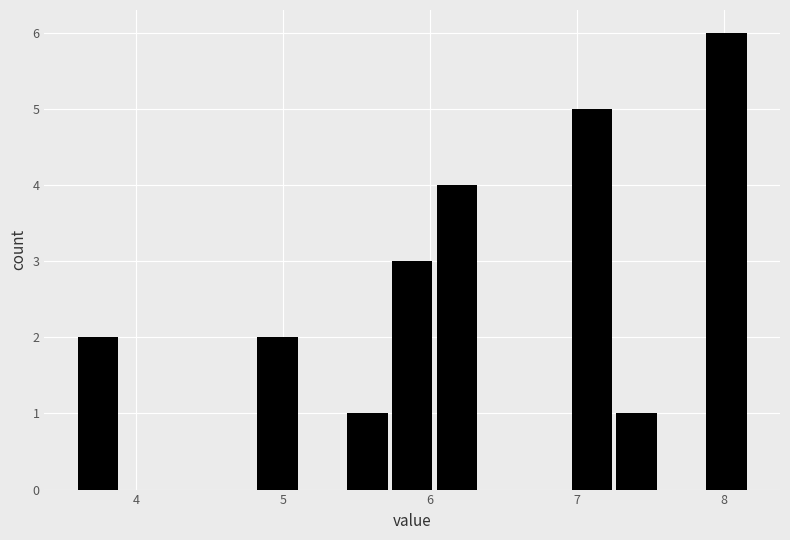

Around what value on the x-axis is the tallest bar? Give the approximate position of its centre, as read against the axis.

8.0